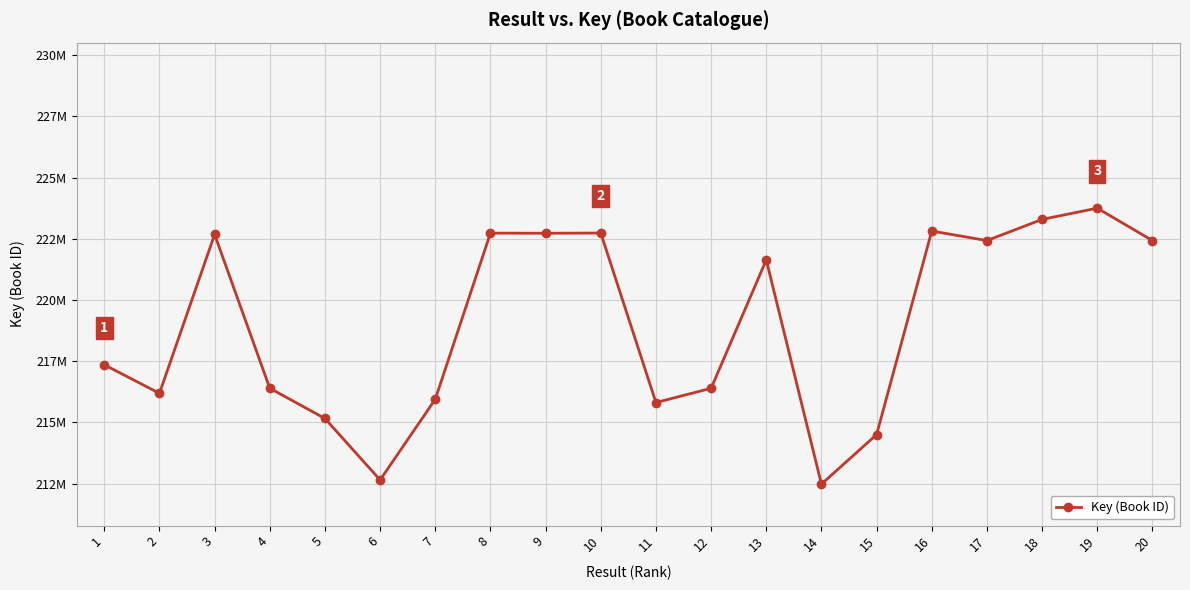

Which category has the highest value across all series?

19